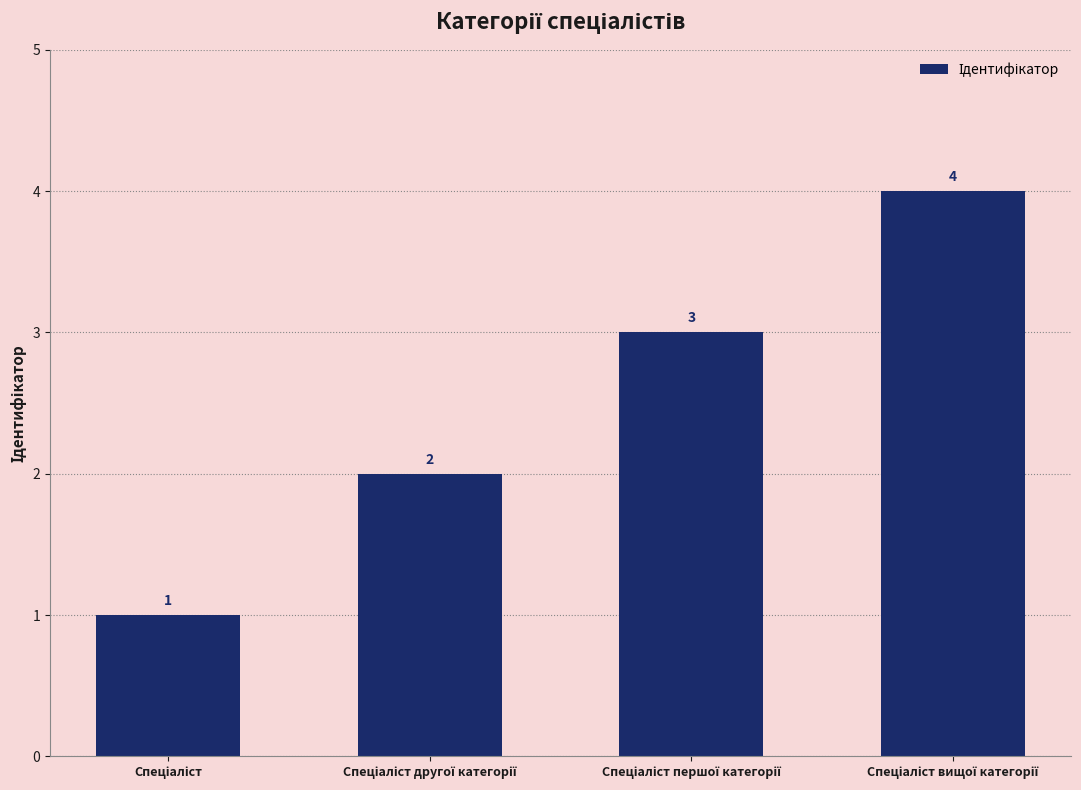

What is the sum of all values?

10